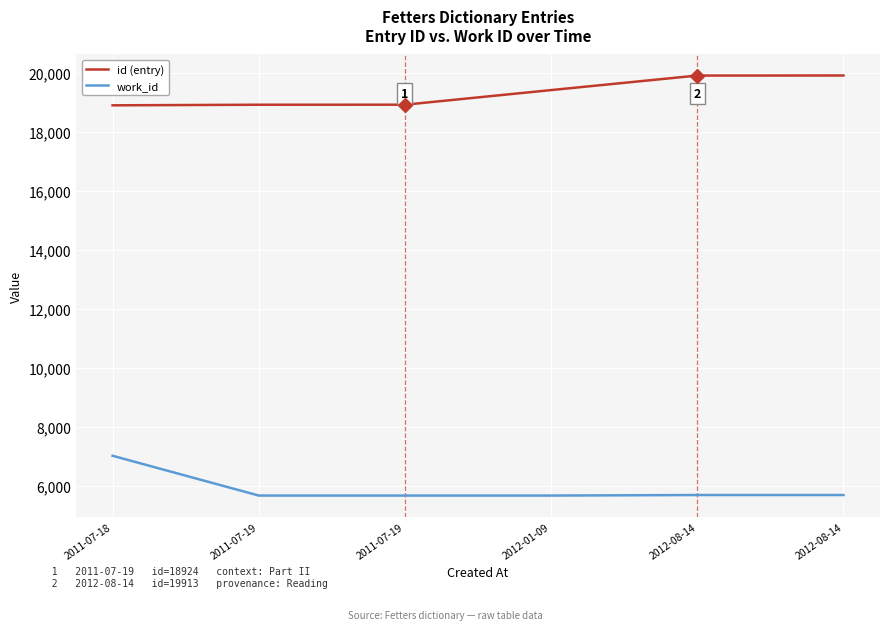

Which has a higher value, 2011-07-19 or 2011-07-18?

2011-07-19